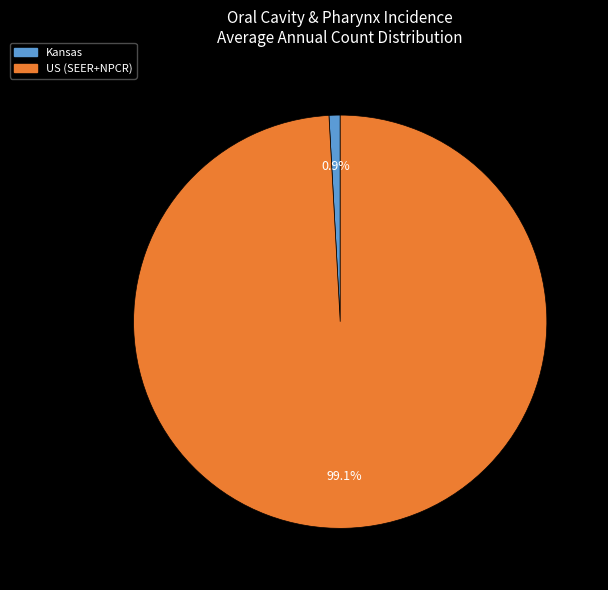

Which has a higher value, US (SEER+NPCR) or Kansas?

US (SEER+NPCR)